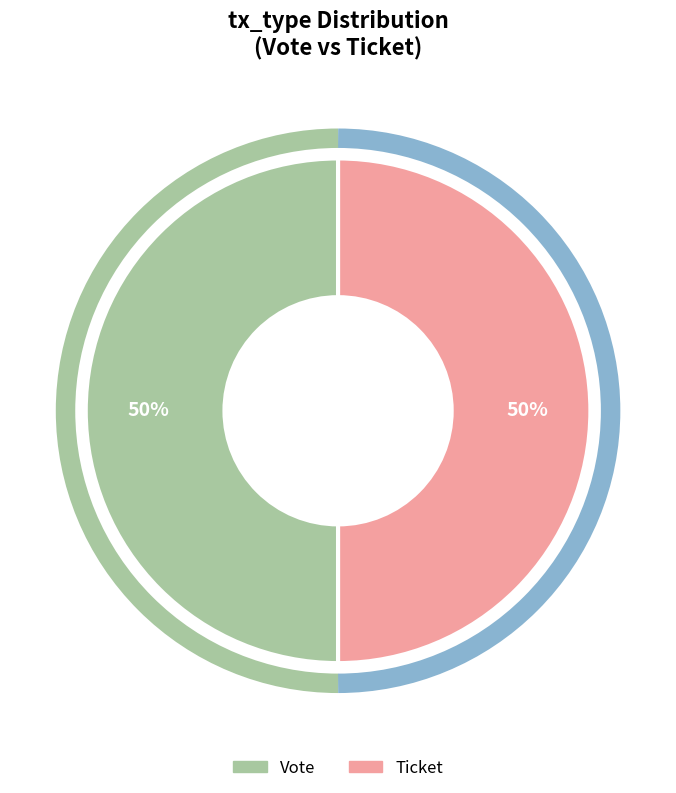

To the nearest percent, what is the combined percentage of Ticket and Vote?

100%